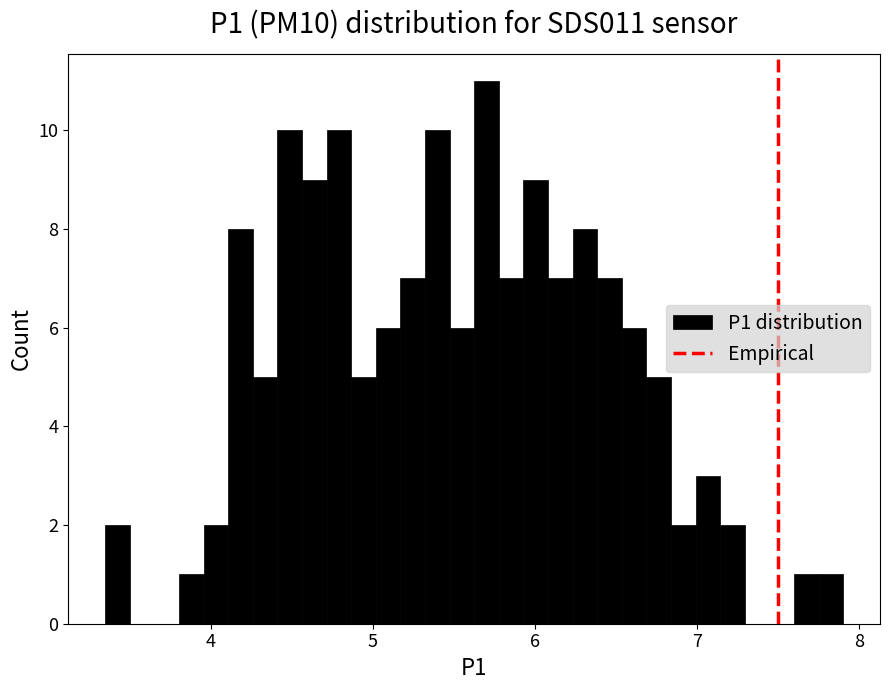

Read against the x-axis, roughly where is the centre of the tallest bar?

5.7